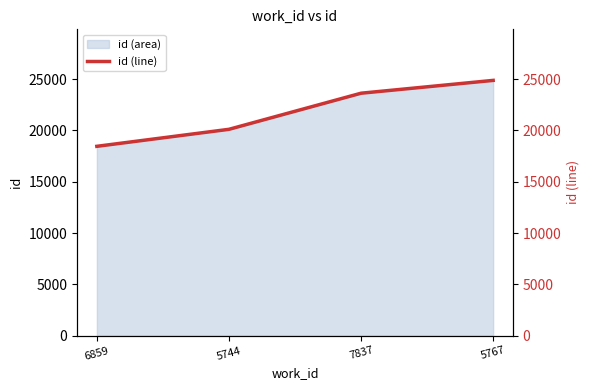

Reading left to right, extract all data points from this chart.

6859=18455	5744=20112	7837=23631	5767=24881